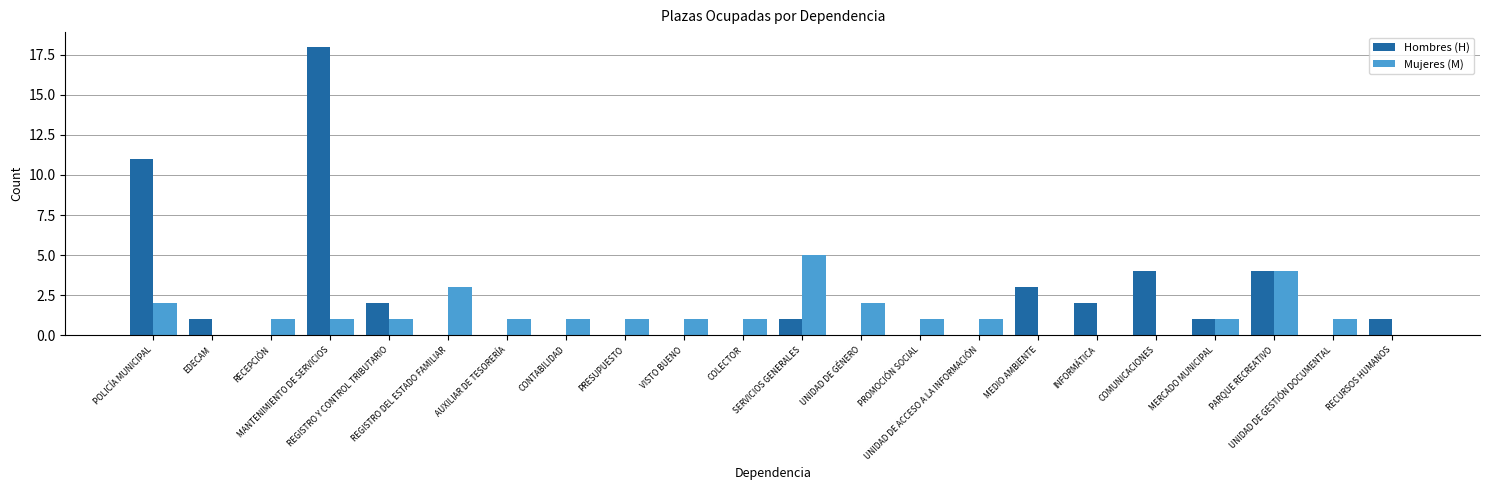

What is the sum of all Mujeres (M) values?

28